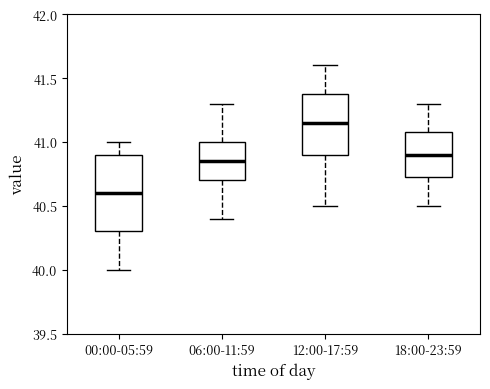

Which box is the tallest, from its lower edge to its upper edge?

00:00-05:59